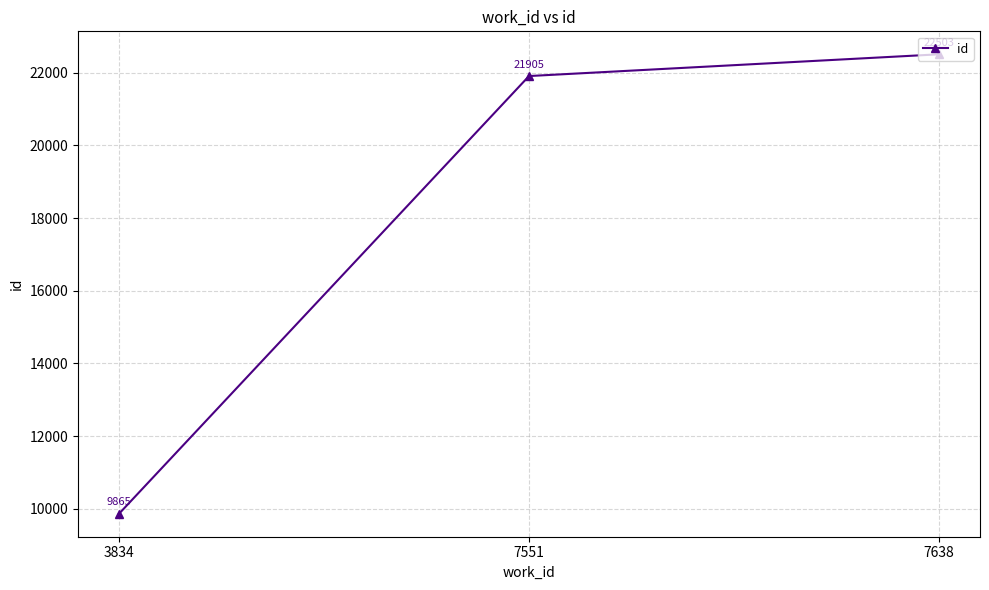

What is the change in value from 7551 to 7638?

+598